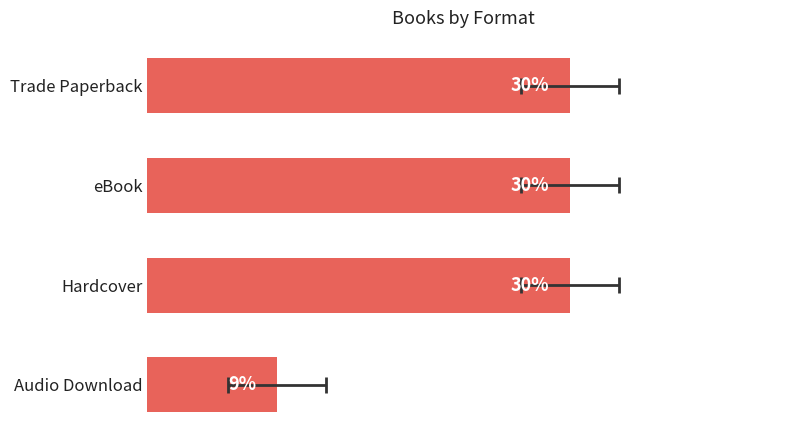

How many bars are there in total?

4